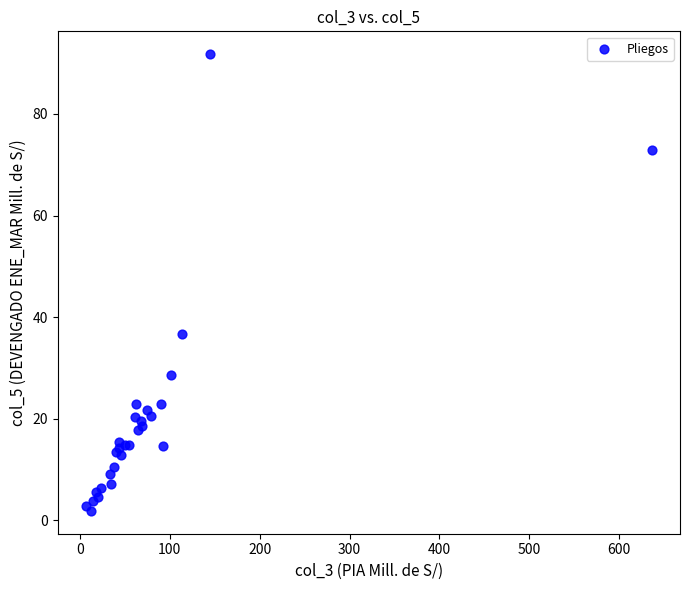

What Y value in the scatter plot is closest to 46?

36.7